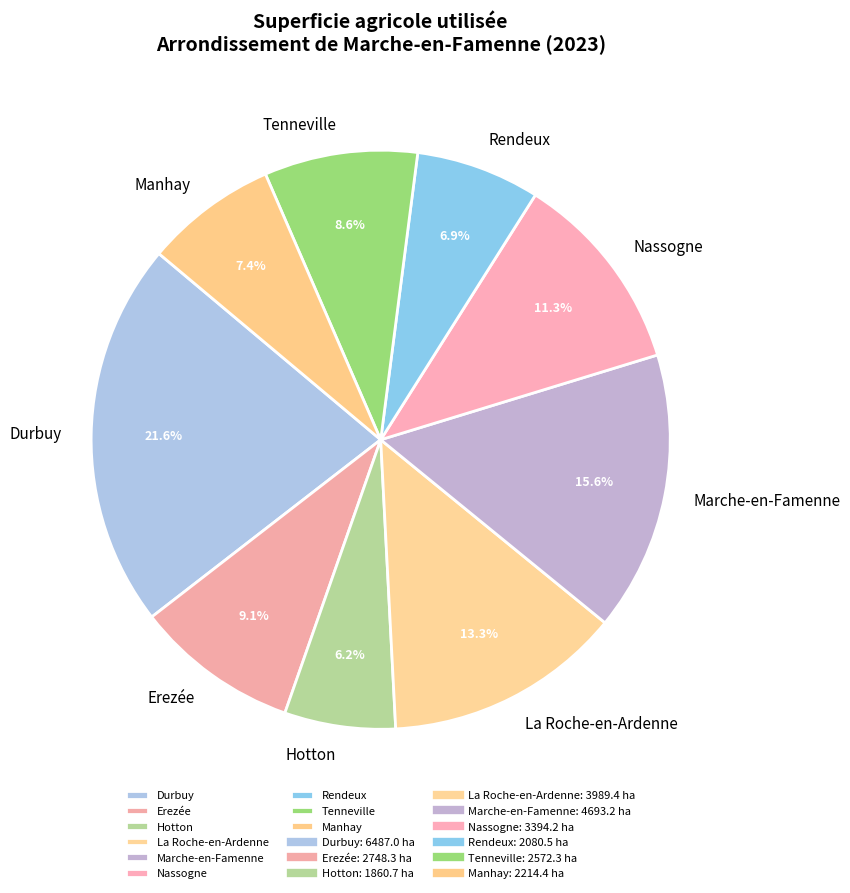

The Hotton slice represents 6% of the pie. True or false?

True